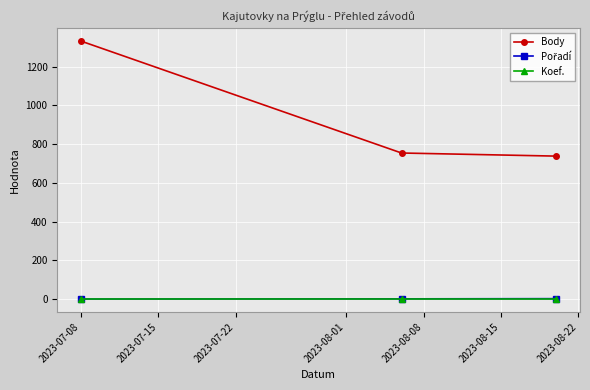

What is the average value of the Koef. series?

1